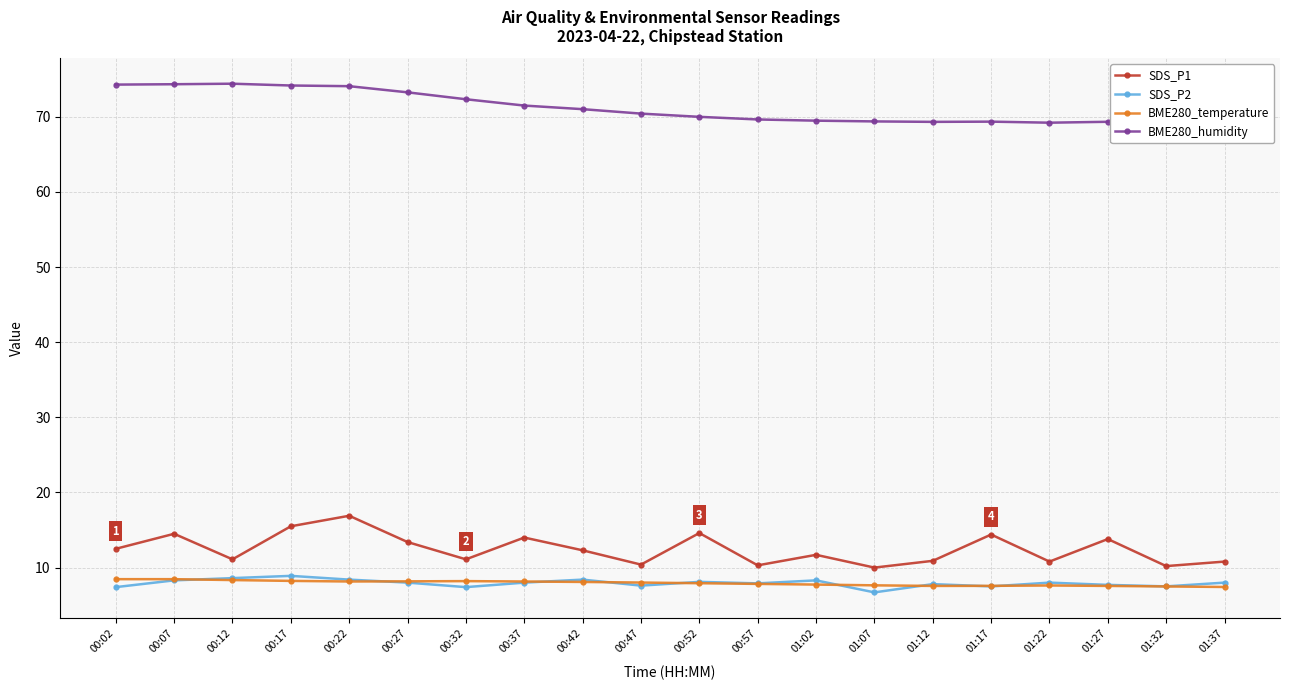

Rank the series at 00:32 from lowest to highest value.

SDS_P2, BME280_temperature, SDS_P1, BME280_humidity